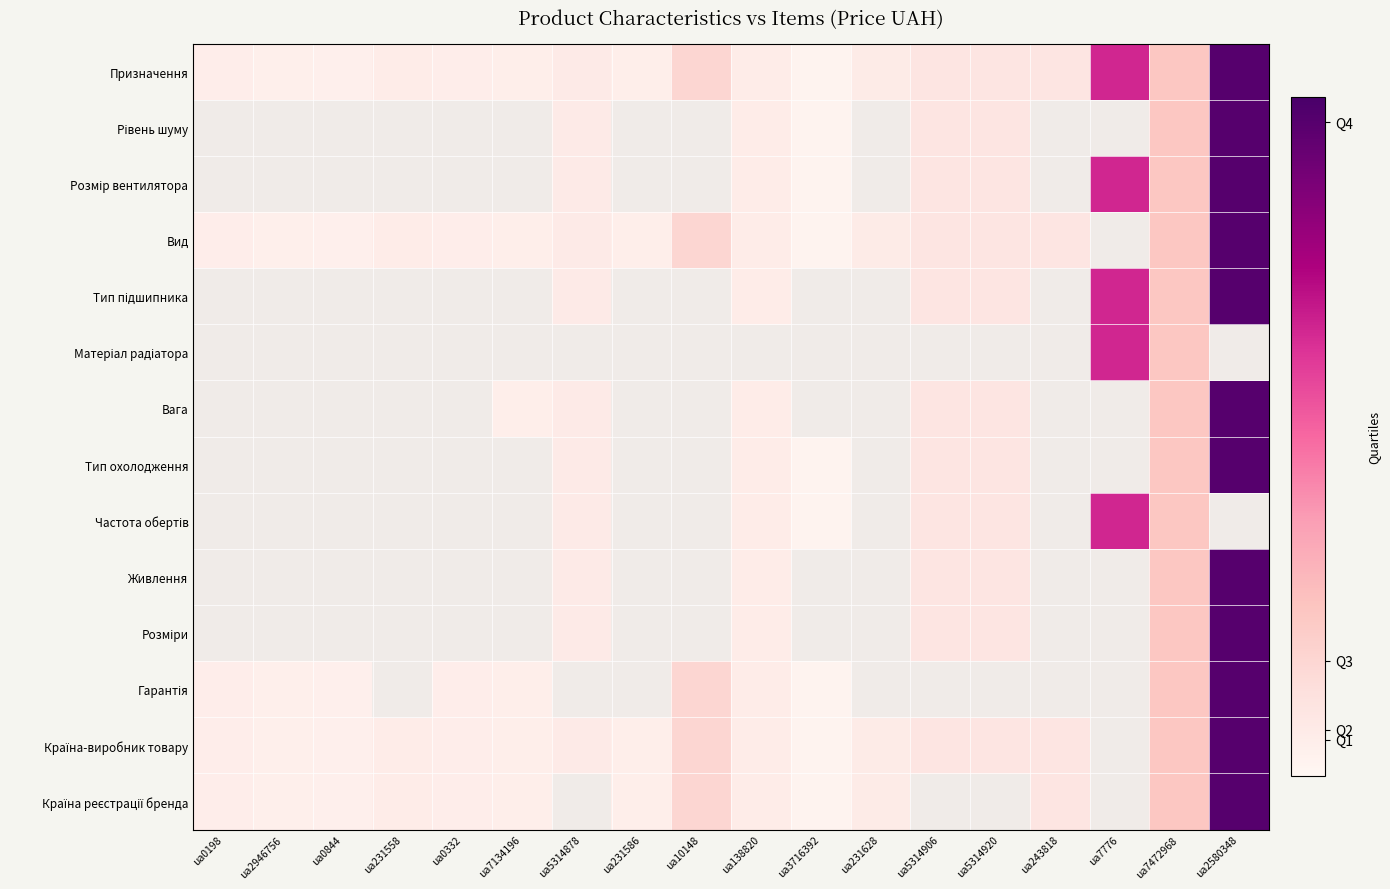

Which category has the lowest value in the Розмір вентилятора series?

ua0198